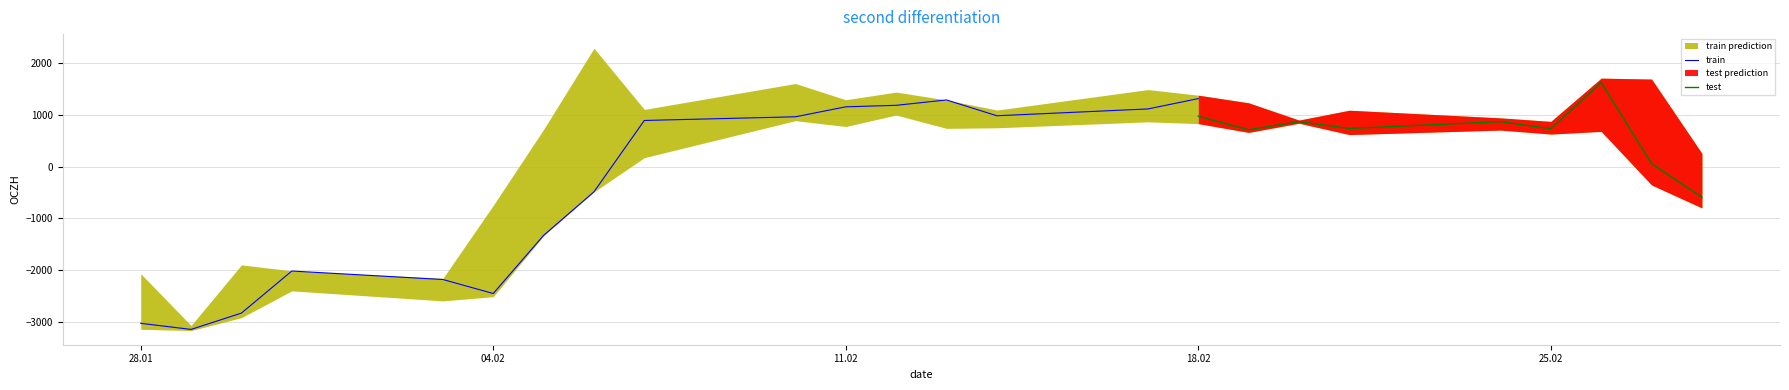

What is the lowest value of the train series?

-3148.6